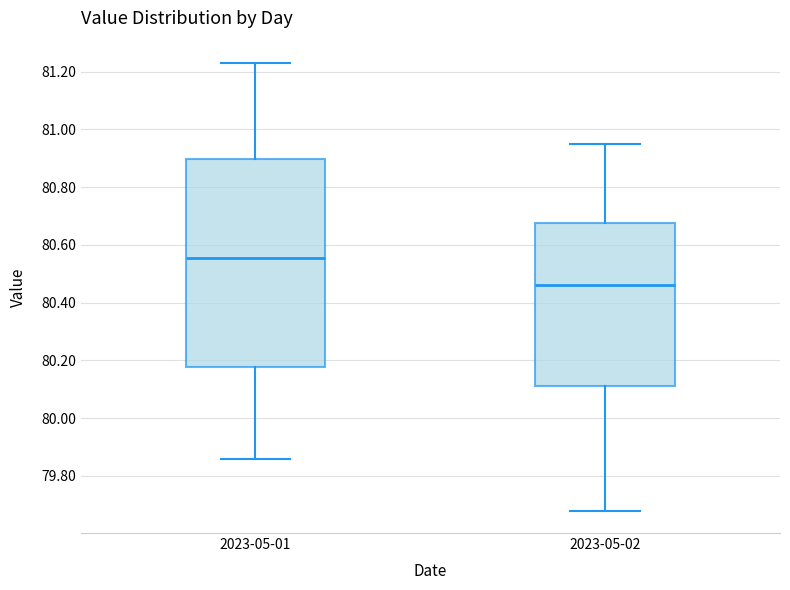

Which box has the lowest median line?

2023-05-02